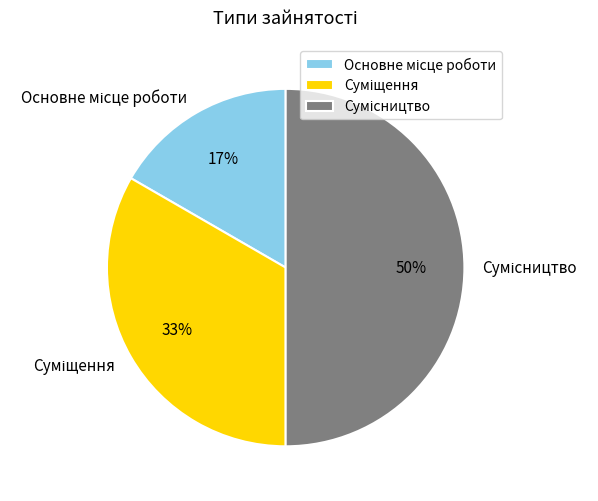

To the nearest percent, what is the difference between the largest and smallest slice percentages?

33%